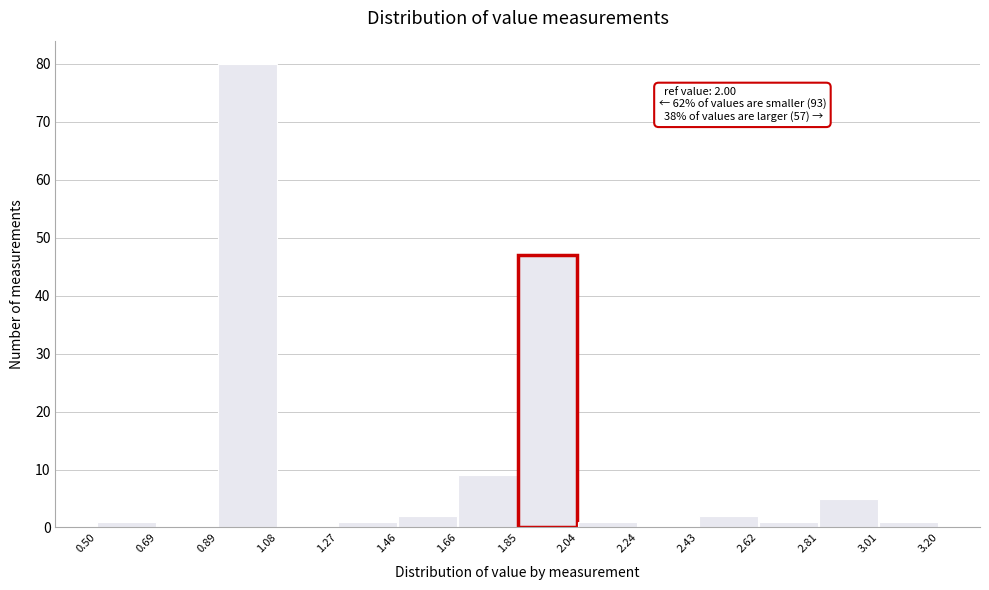

Which range on the x-axis has the tallest bar?

0.89 to 1.08